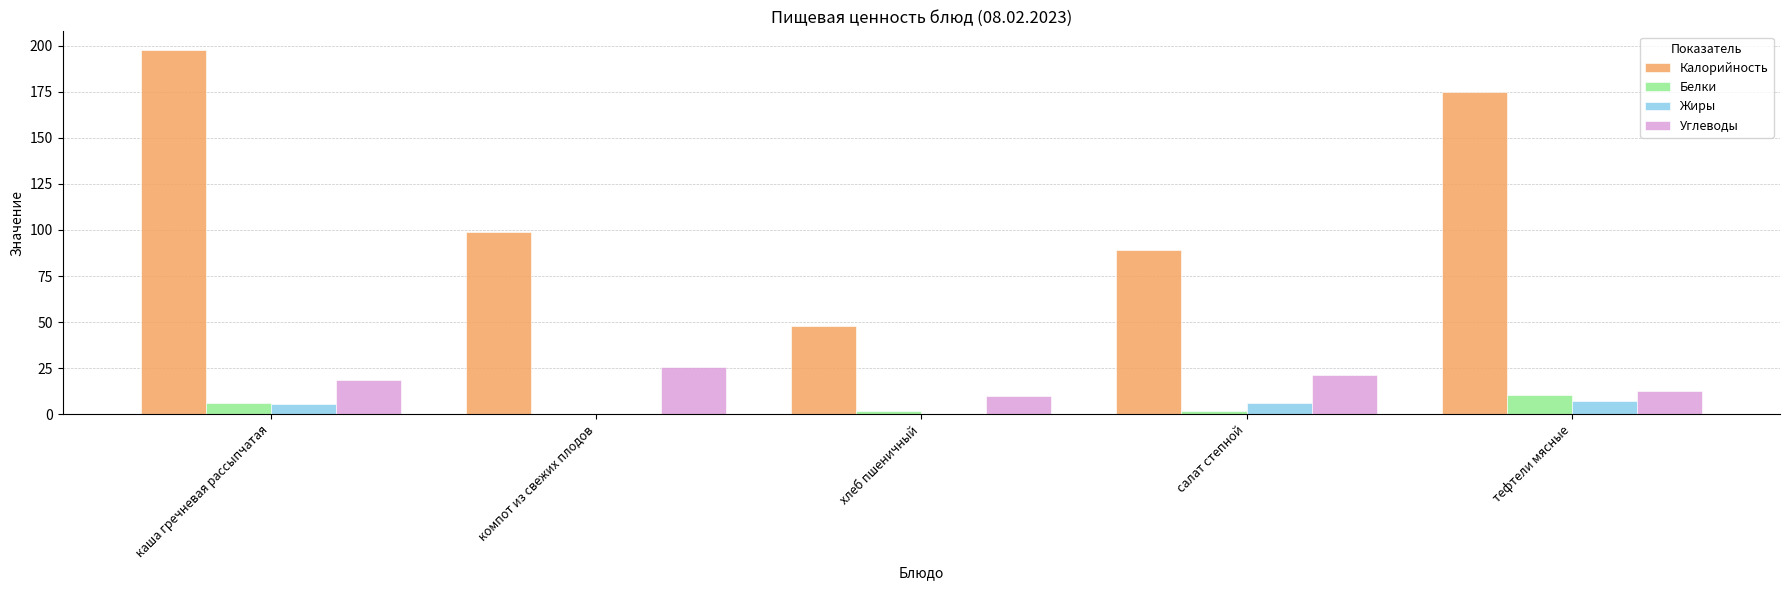

True or false: Калорийность has a value of 12.6 at хлеб пшеничный.

False